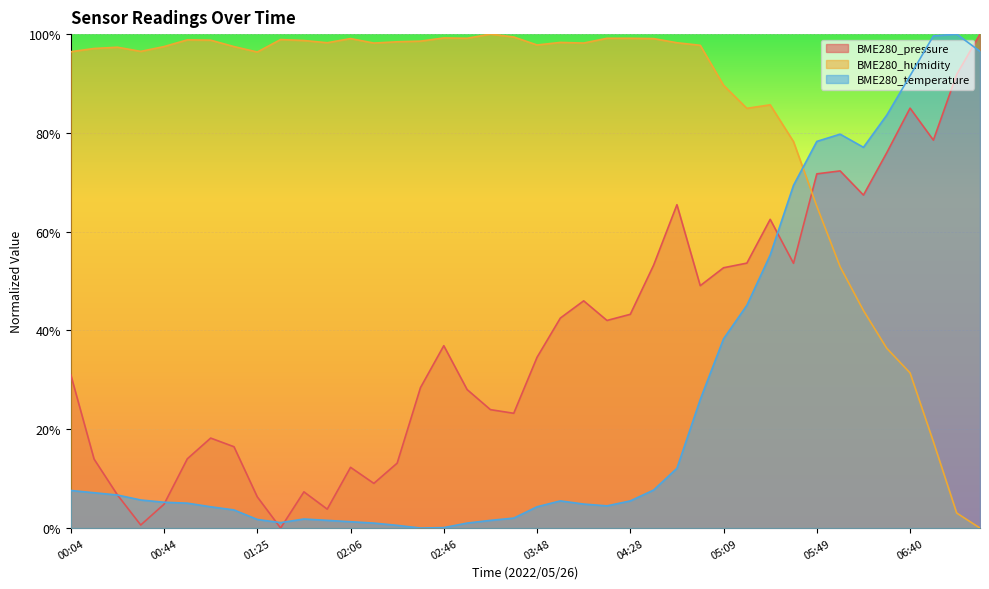

How many lines are shown in the chart?

3